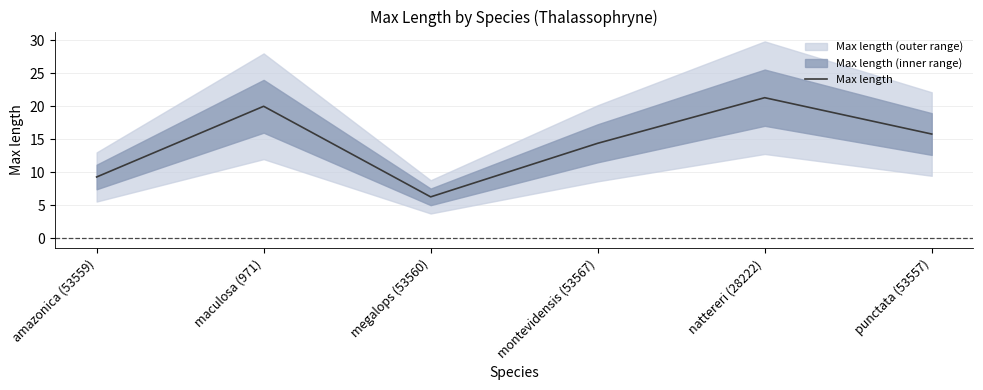

What is the difference between the values at montevidensis (53567) and maculosa (971)?

5.6